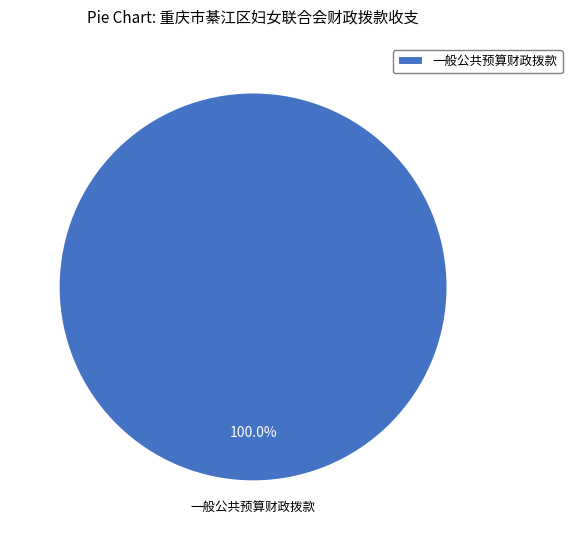

Is there any slice that represents more than half of the pie?

Yes